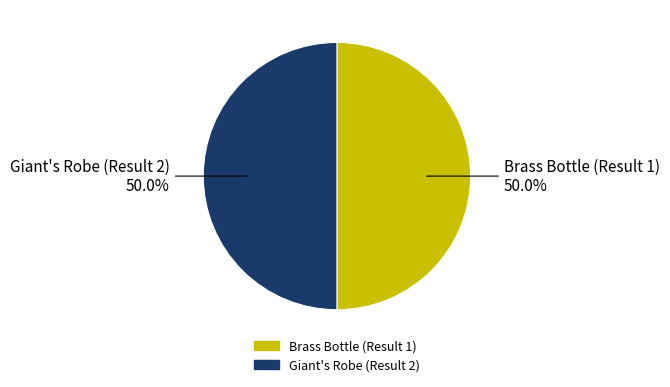

What percentage do Brass Bottle (Result 1) and Giant's Robe (Result 2) together represent?

100.0%